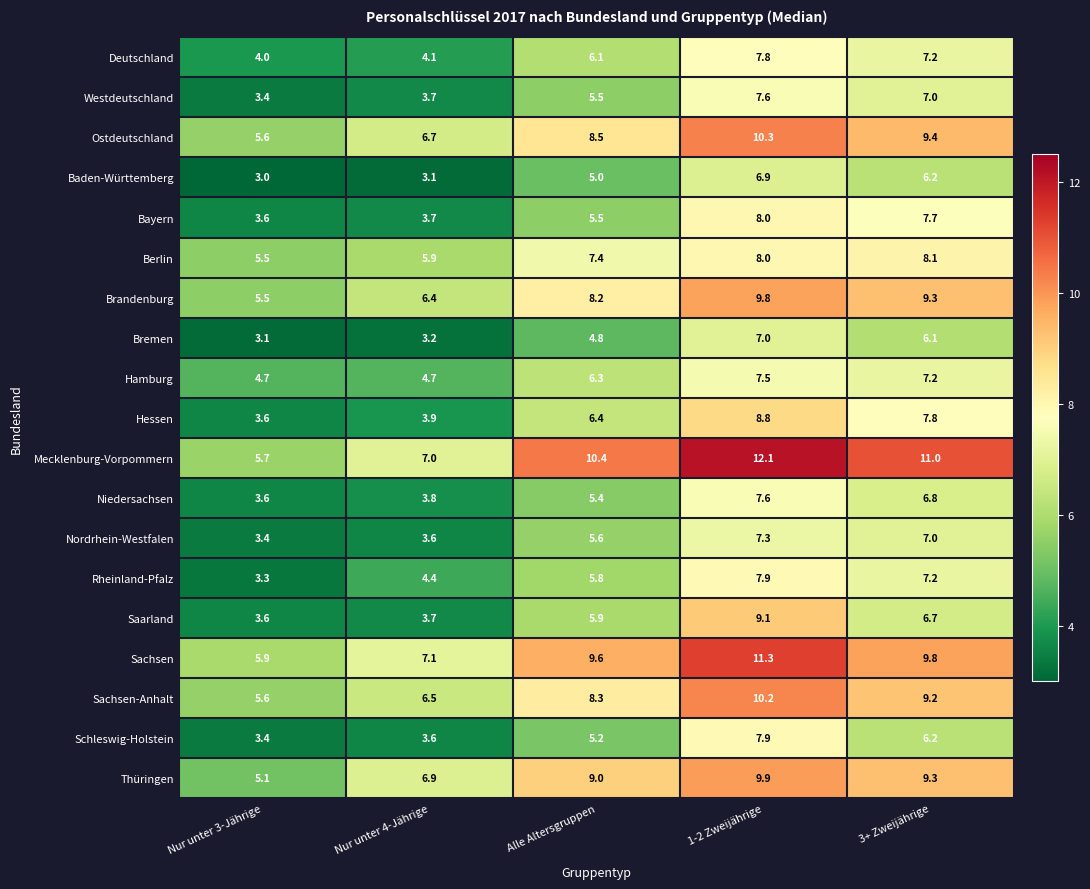

How many categories are shown in the chart?

5